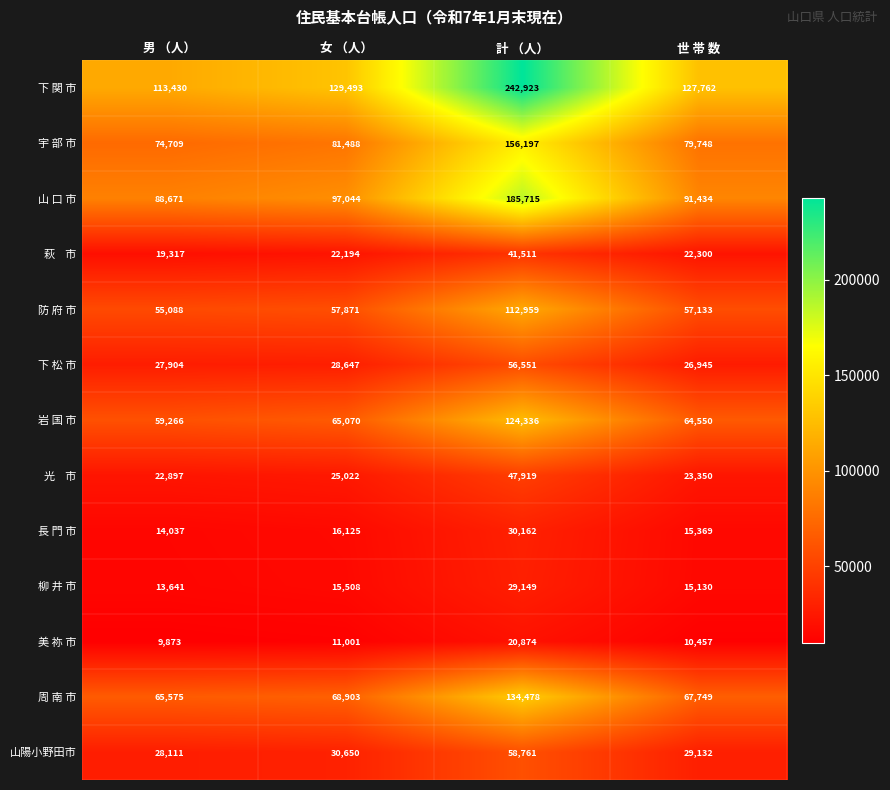

The value of 美 祢 市 at 計 （人） is 5584. True or false?

False